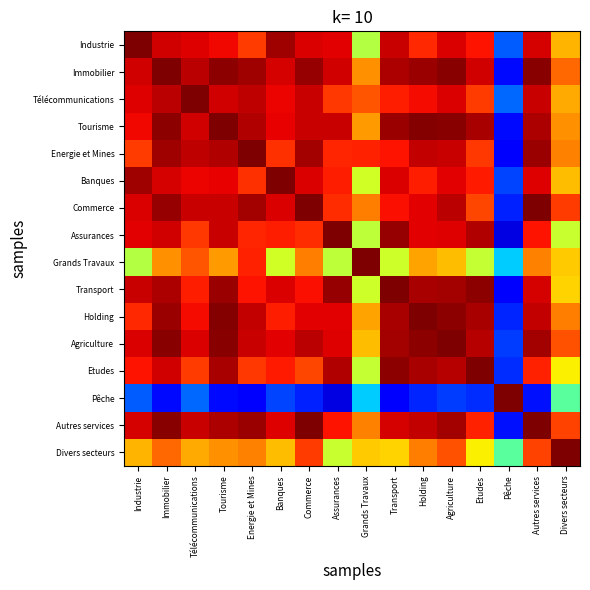

What is the greatest value displayed?

1.0